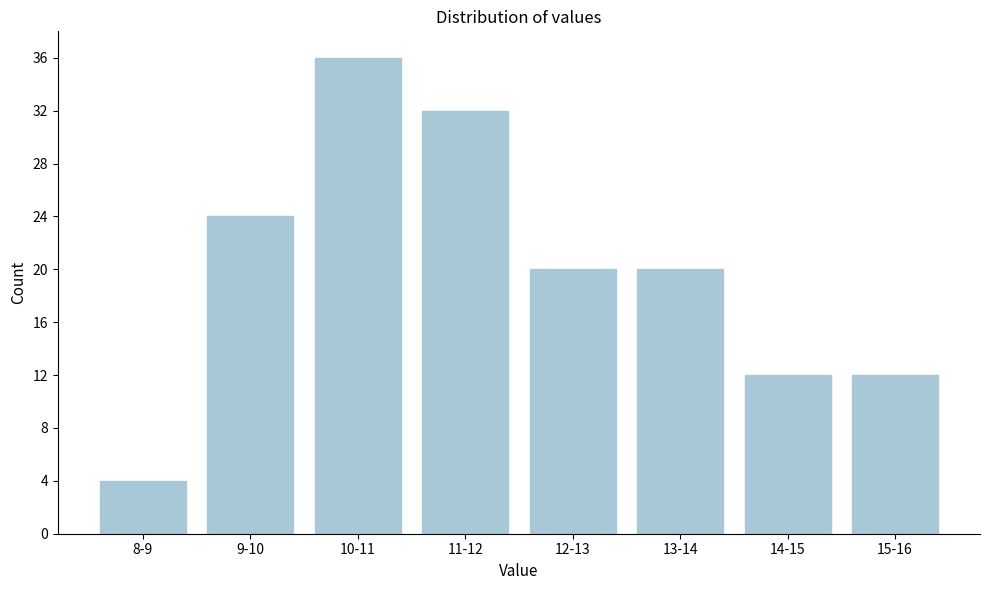

Reading right to left, transcribe all the data shown in this chart.

15-16=12	14-15=12	13-14=20	12-13=20	11-12=32	10-11=36	9-10=24	8-9=4